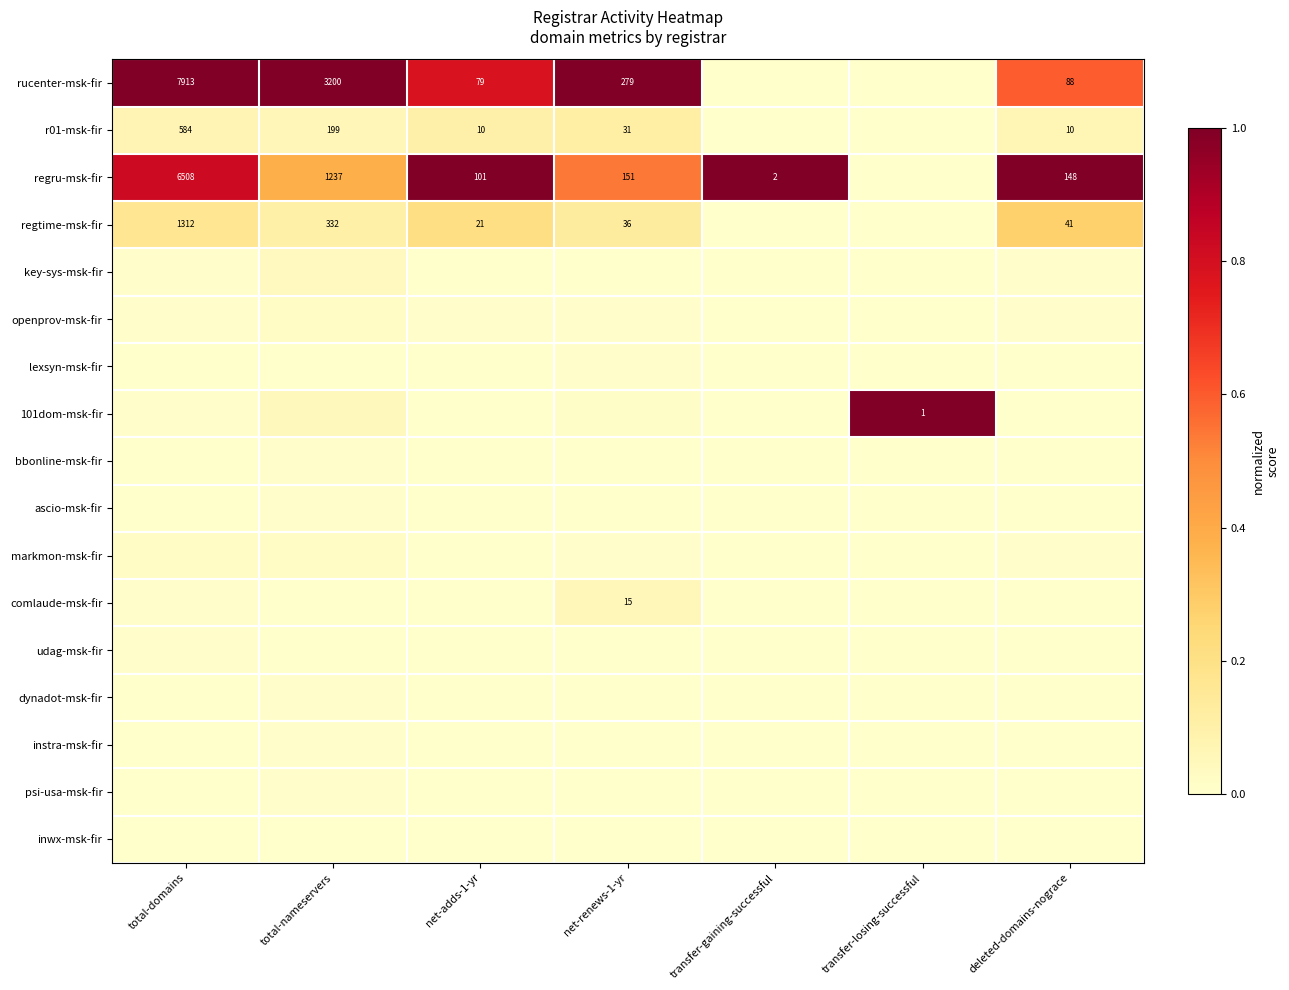

Is it true that markmon-msk-fir equals 0.0 at total-domains?

True